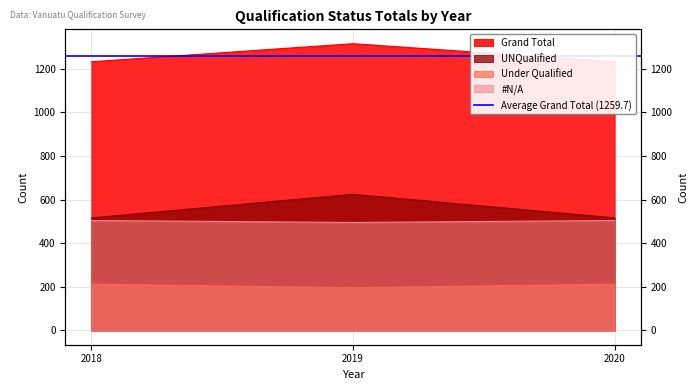

What is the difference between the maximum and minimum values in the #N/A series?

9